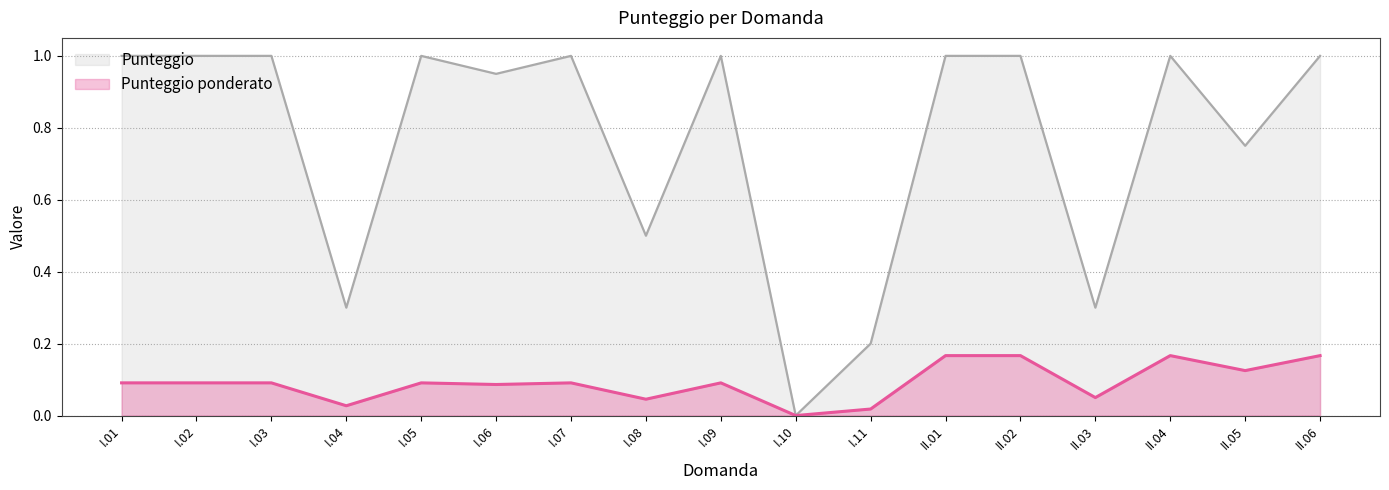

At which category does the chart reach its peak across all series?

I.01